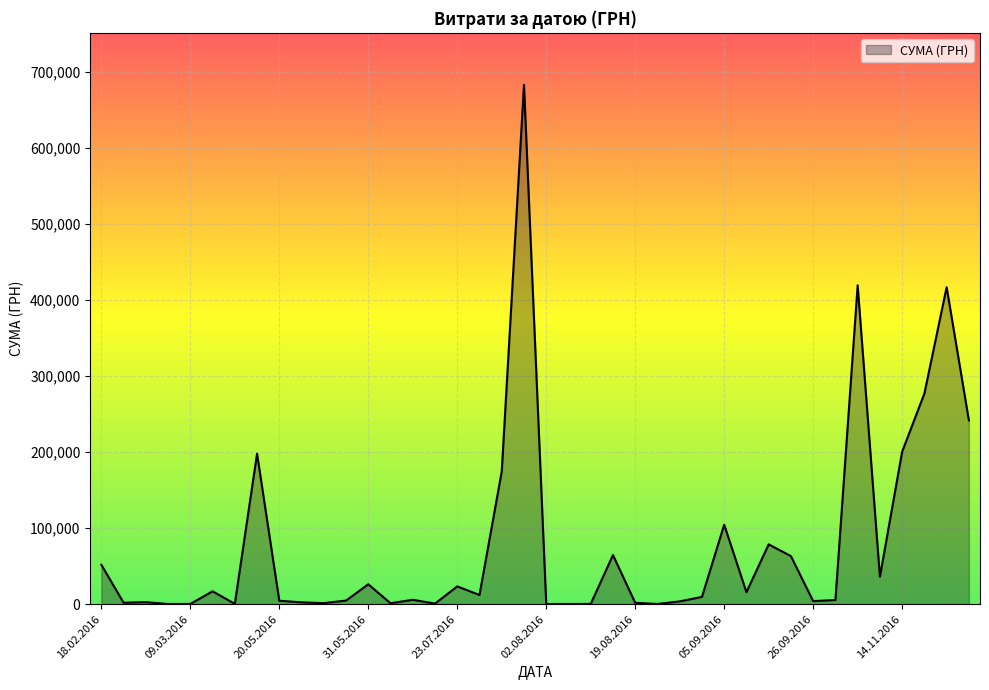

What is the difference between the maximum and minimum values?

683381.3